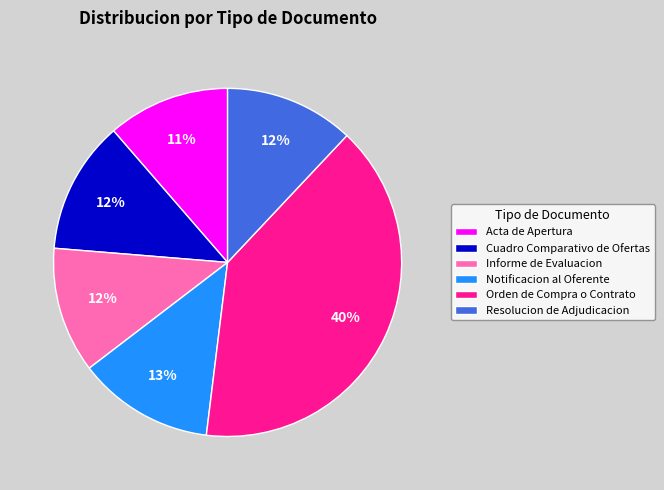

To the nearest percent, what is the combined percentage of Cuadro Comparativo de Ofertas and Resolucion de Adjudicacion?

24%